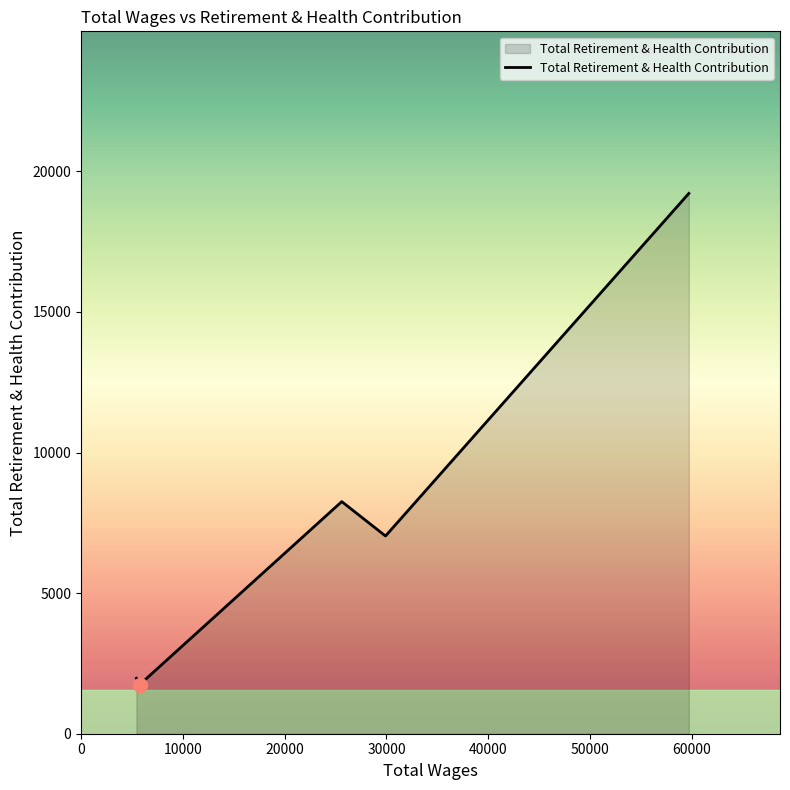

What is the difference between the maximum and minimum values?

17464